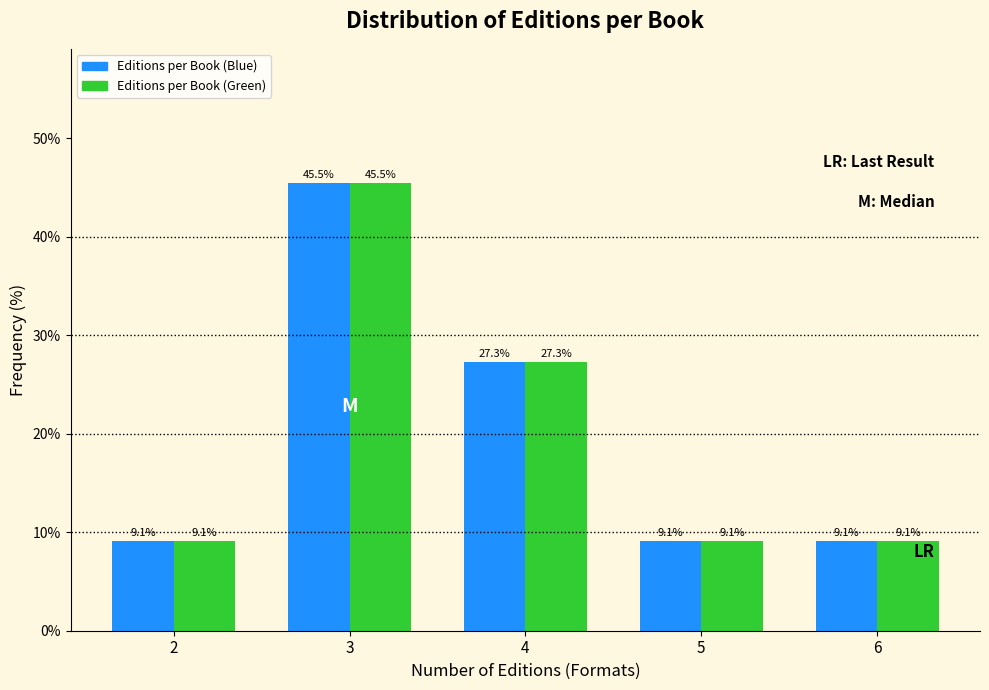

Reading left to right, list all the values displayed in this chart.

Editions per Book (Blue): 2=9.1	3=45.5	4=27.3	5=9.1	6=9.1
Editions per Book (Green): 2=9.1	3=45.5	4=27.3	5=9.1	6=9.1